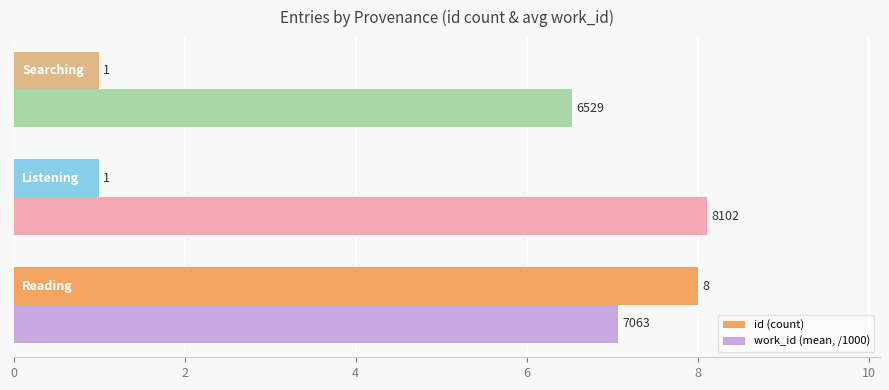

Which series has the largest total across all categories?

work_id (mean, /1000)